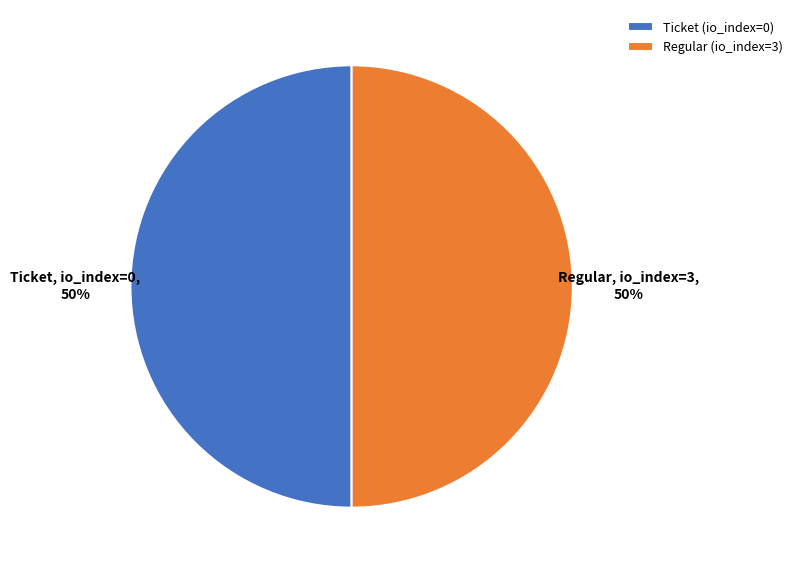

To the nearest percent, what percentage of the pie is Regular?

50%